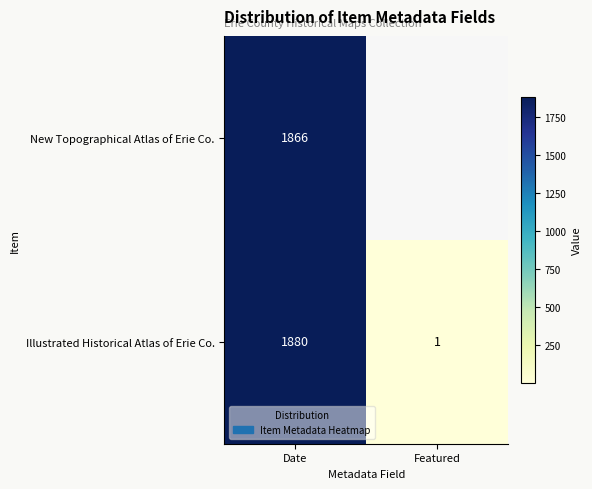

Between Featured and Date, which is larger?

Date